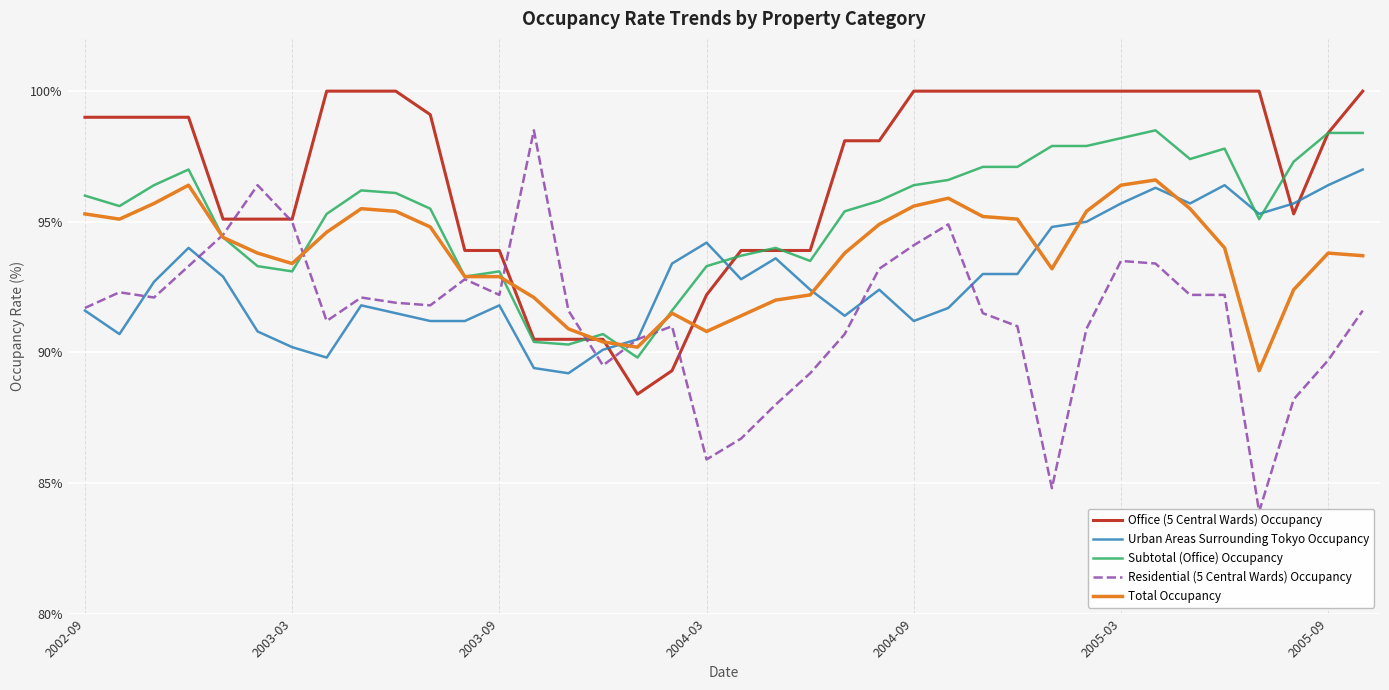

Is the value of Total Occupancy at 10 greater than the value of Urban Areas Surrounding Tokyo Occupancy at 32?

No